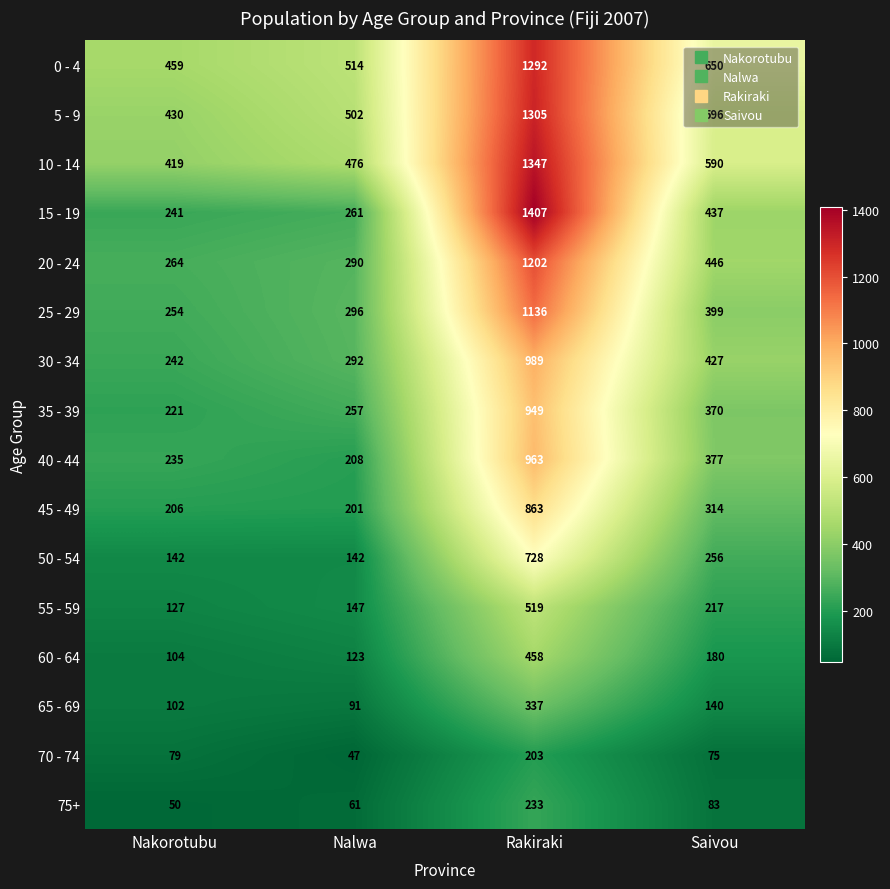

List the labels in order of 30 - 34 value, largest first.

Rakiraki, Saivou, Nalwa, Nakorotubu